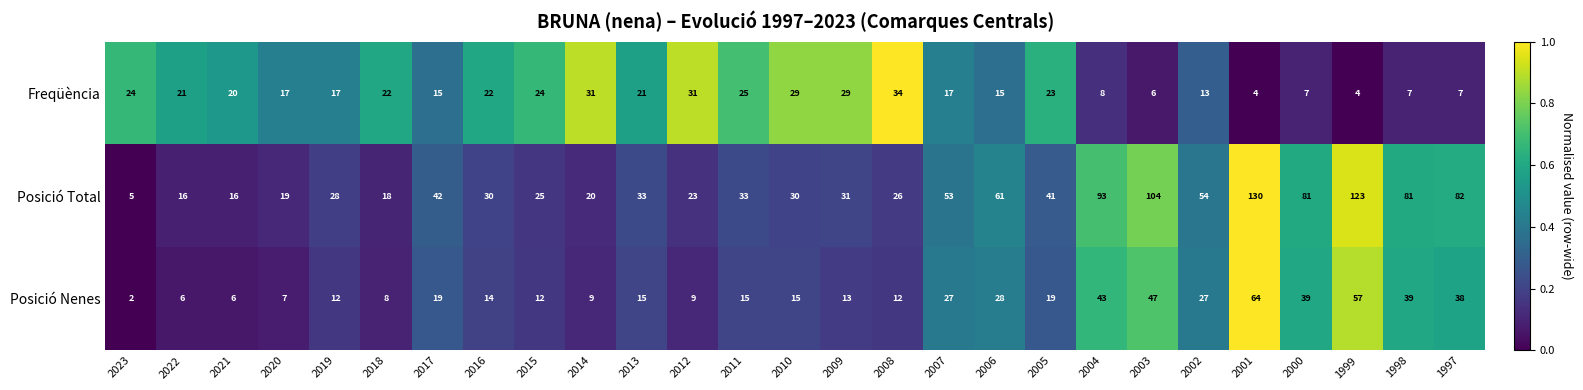

Which series has the widest spread of values?

Posició Total